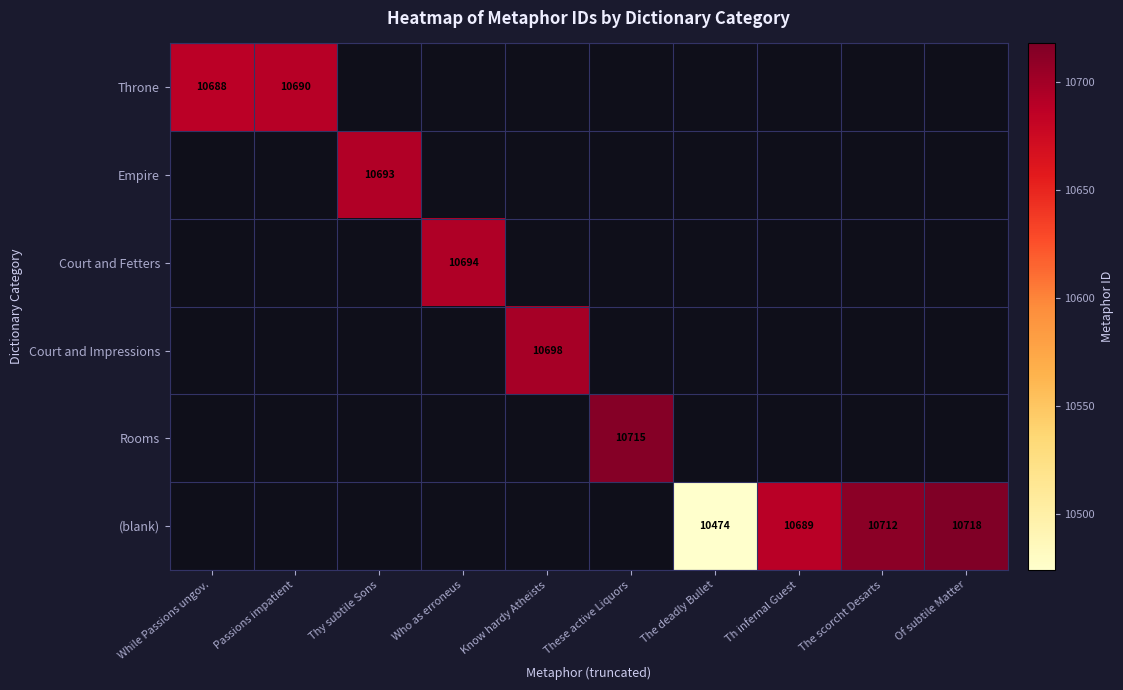

Is it true that (blank) equals 16284 at The deadly Bullet?

False